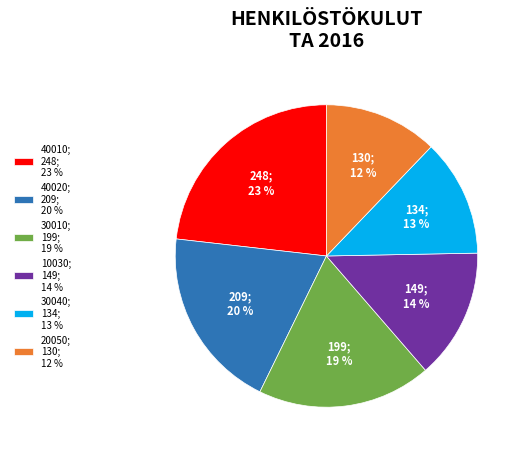

What percentage is the 40020; 209; 20 % slice, to the nearest percent?

20%